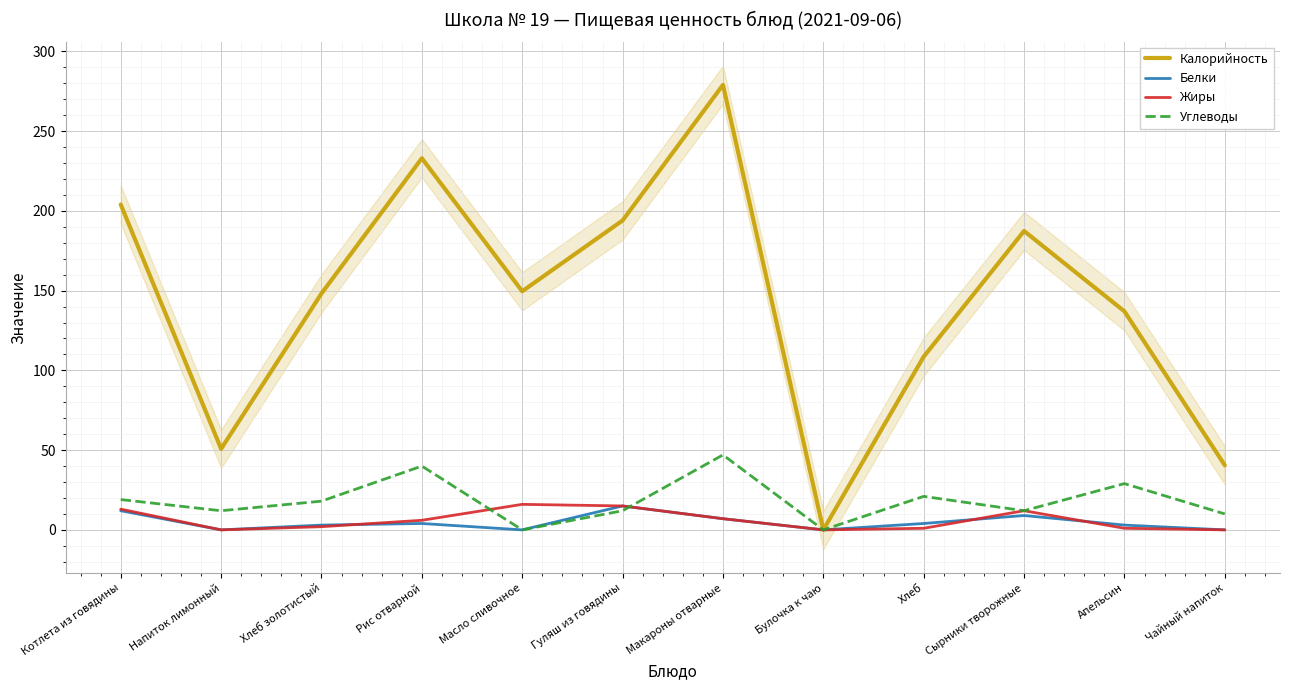

How many Белки values are between 0 and 9?

10